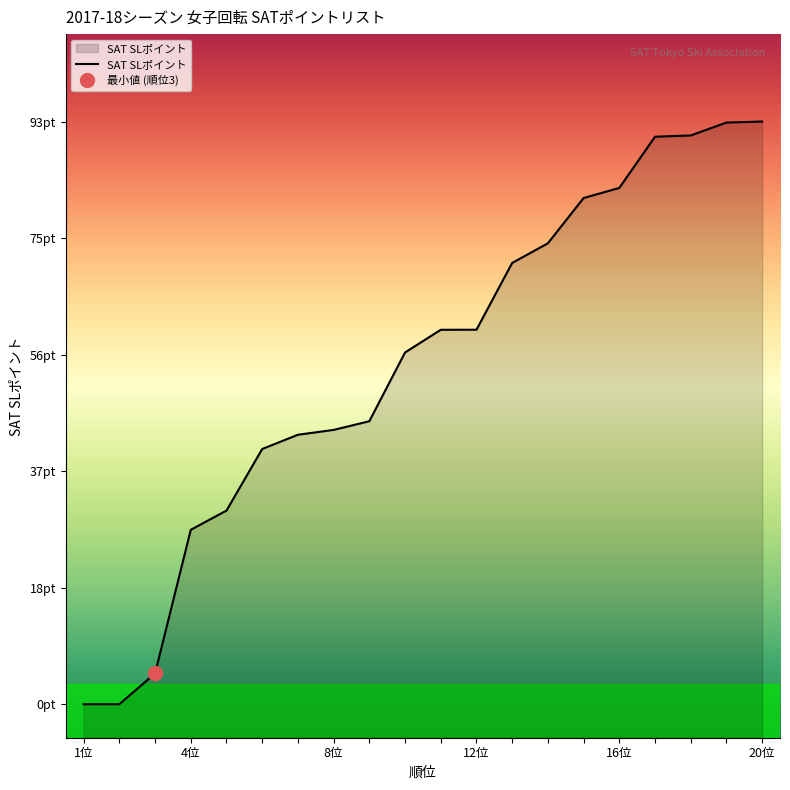

Which category has the lowest value across all series?

1位